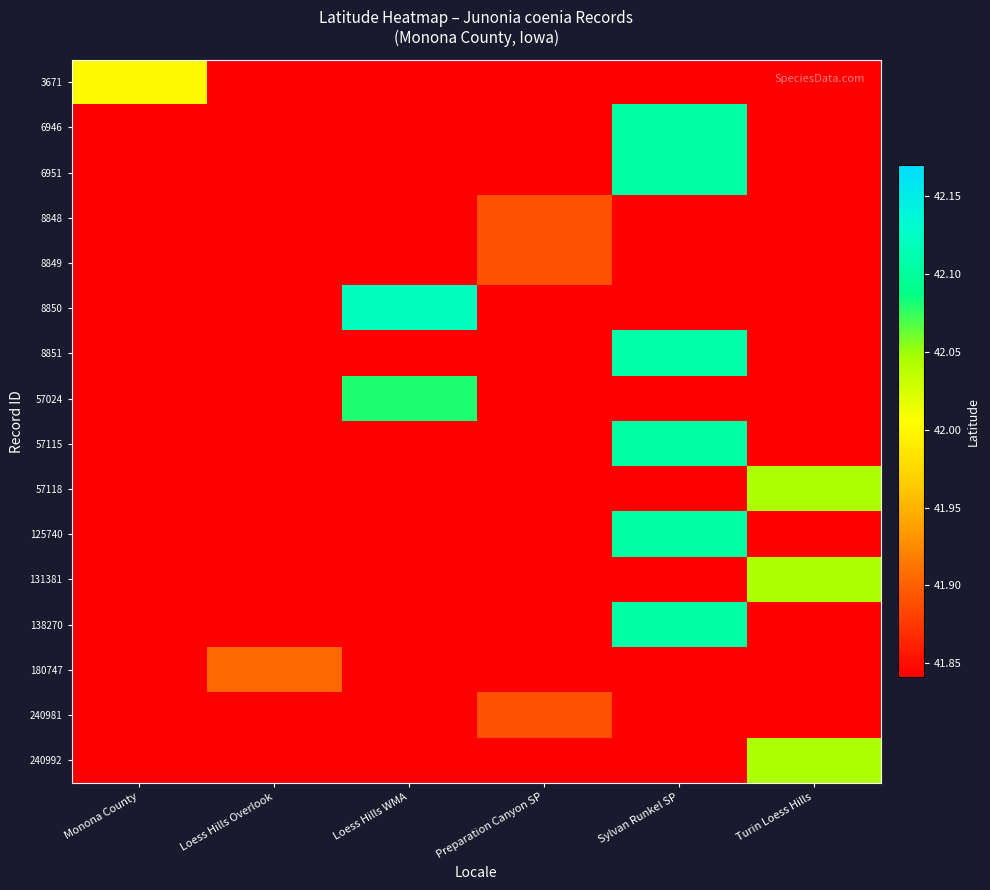

Which has a higher value, Preparation Canyon SP or Loess Hills Overlook?

Preparation Canyon SP